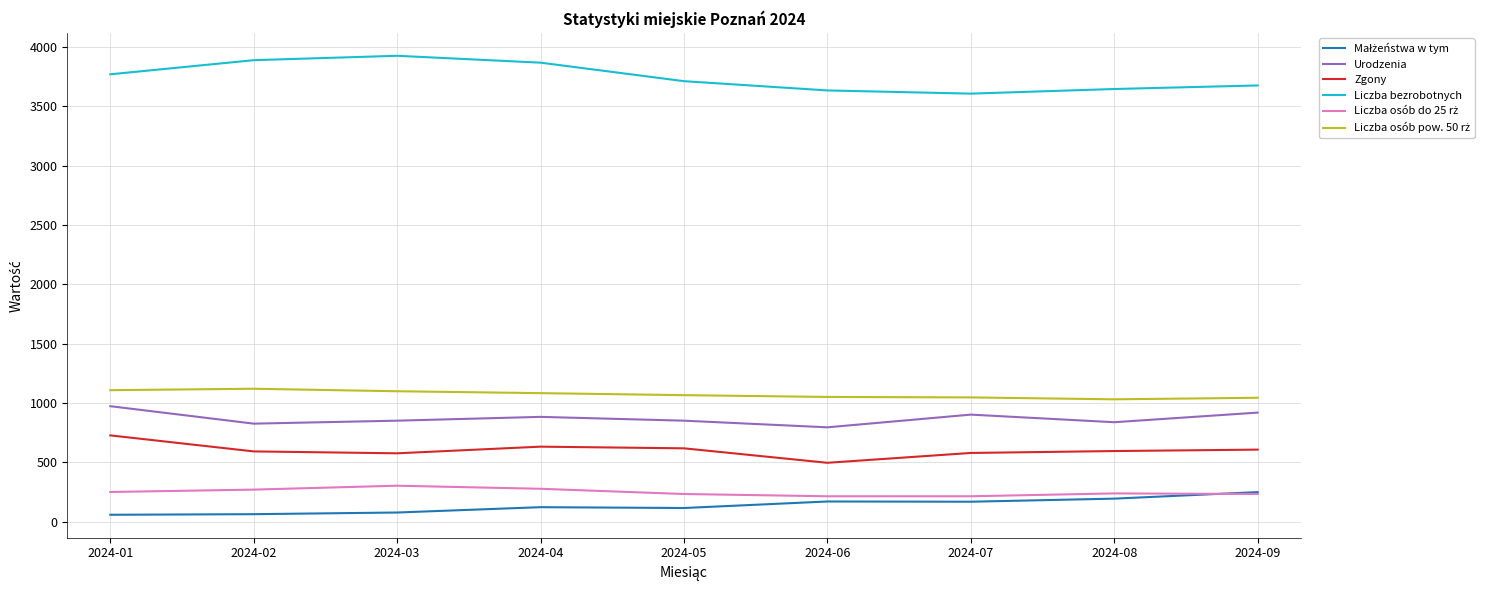

What is the greatest value displayed?

3925